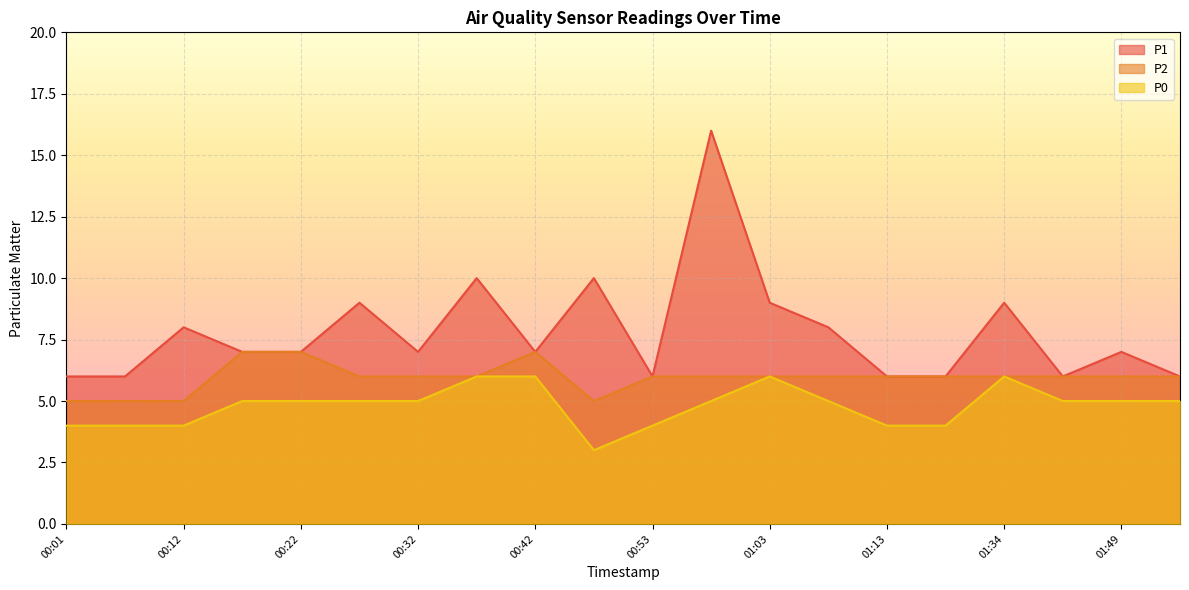

Which label corresponds to the smallest value in the chart?

00:47